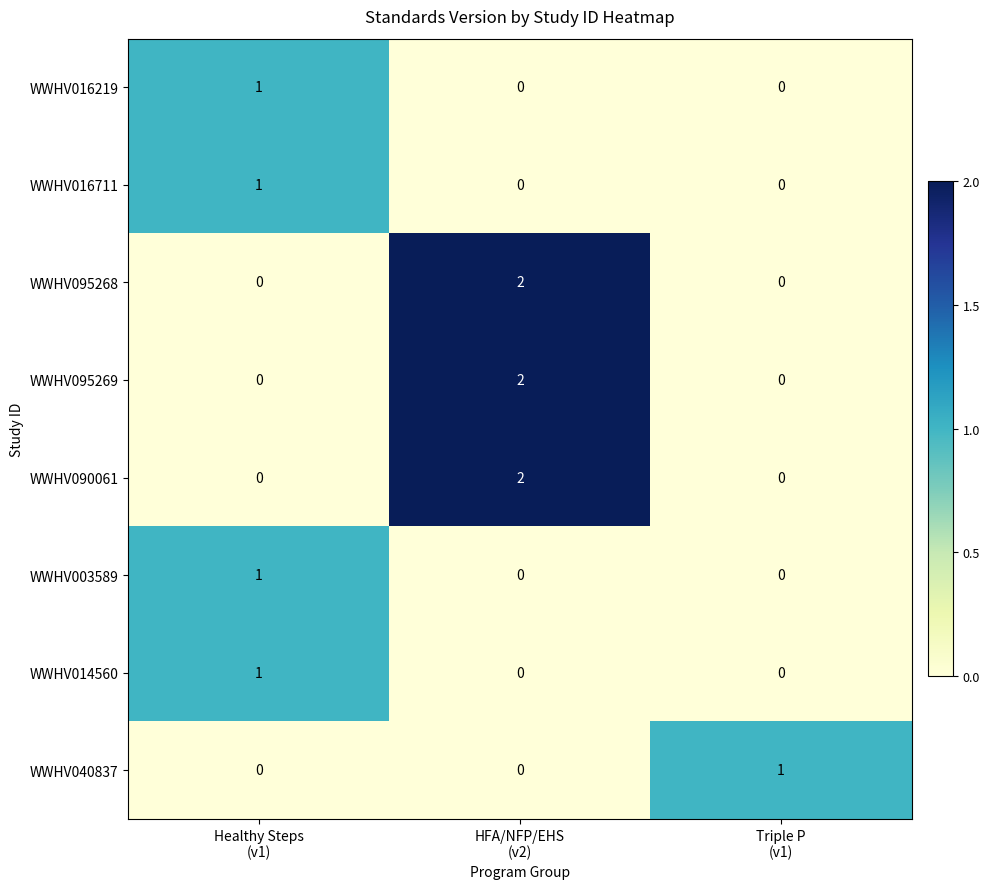

Reading right to left, what are all the values shown in this chart?

WWHV016219: 0	0	1
WWHV016711: 0	0	1
WWHV095268: 0	2	0
WWHV095269: 0	2	0
WWHV090061: 0	2	0
WWHV003589: 0	0	1
WWHV014560: 0	0	1
WWHV040837: 1	0	0